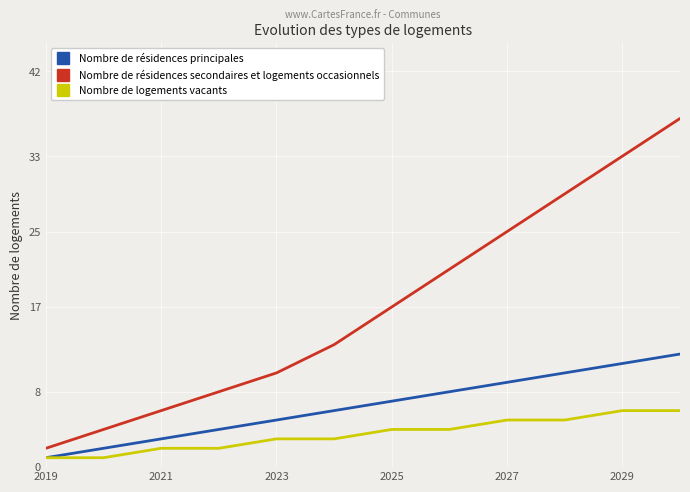

Which series has the largest total across all categories?

Nombre de résidences secondaires et logements occasionnels